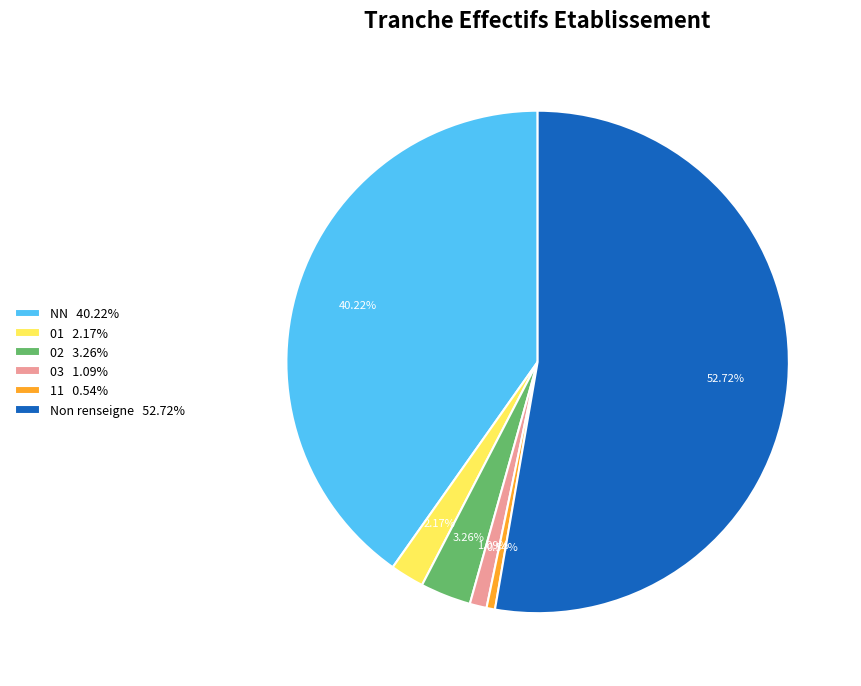

Count the number of slices in the pie.

6